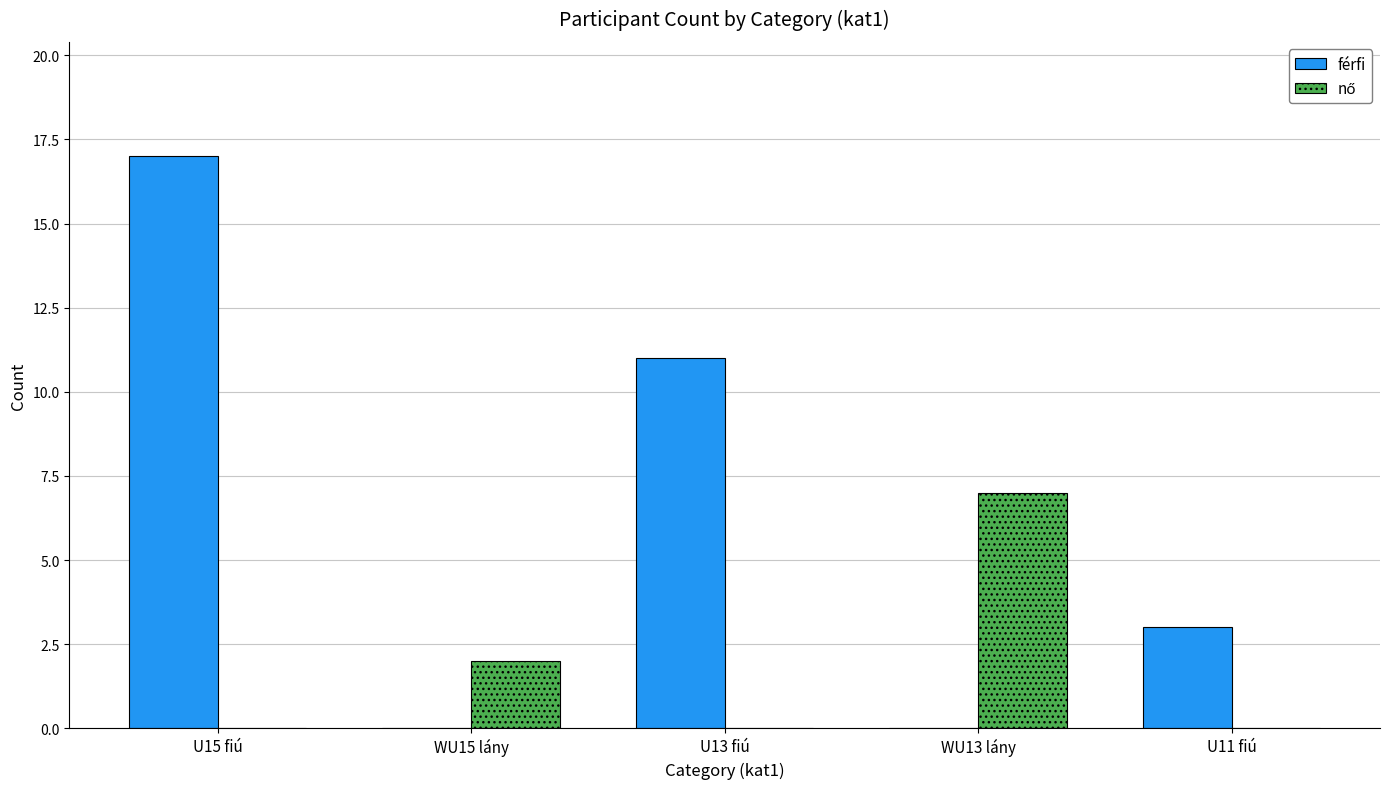

Read the férfi value at U13 fiú, to the nearest 10.

10